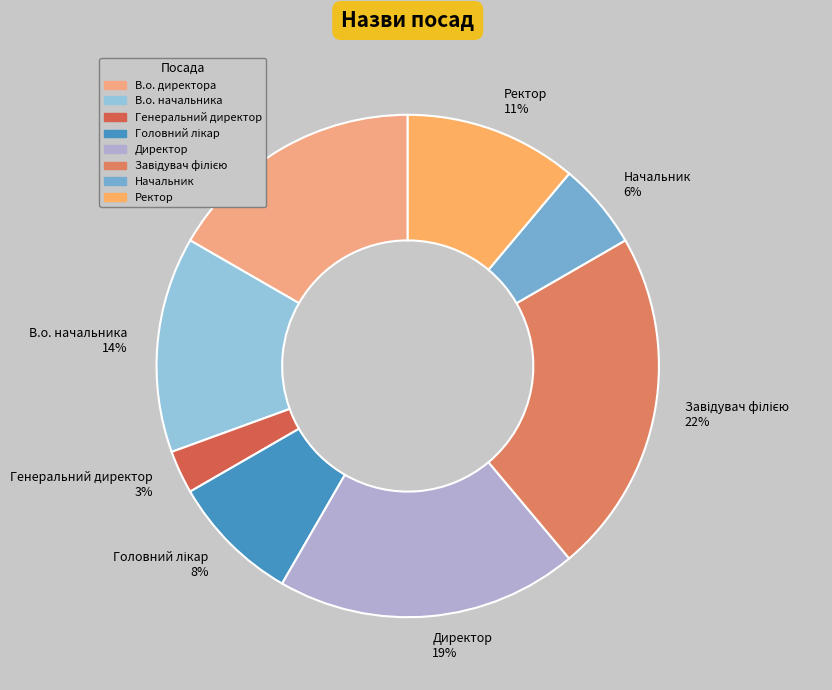

Which slice is the smallest?

Генеральний директор